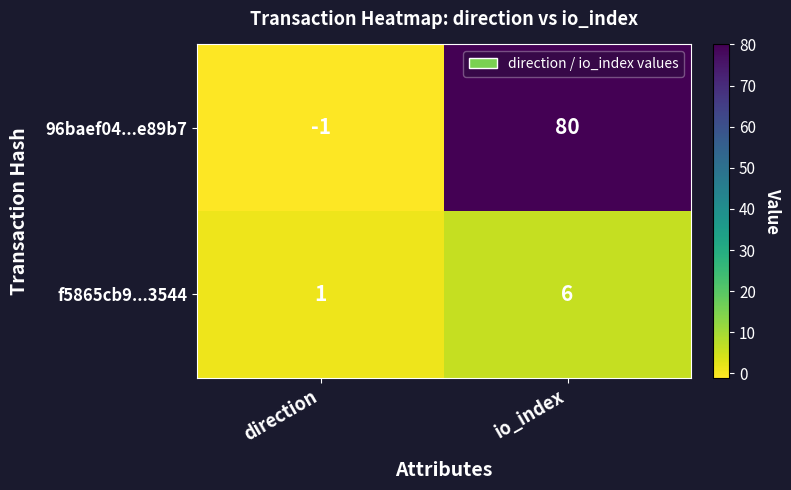

At how many categories does at least one series exceed 33?

1